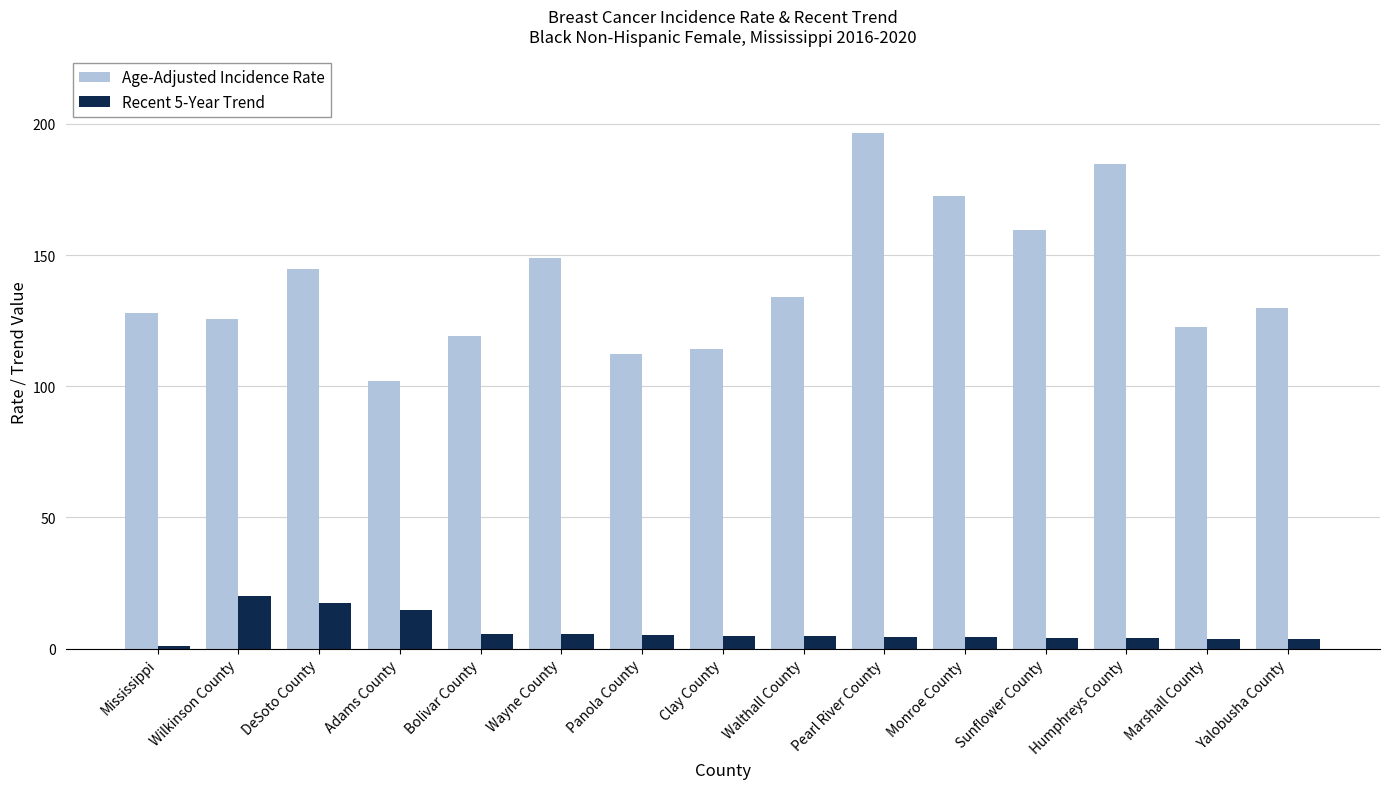

How many groups of bars are there?

15